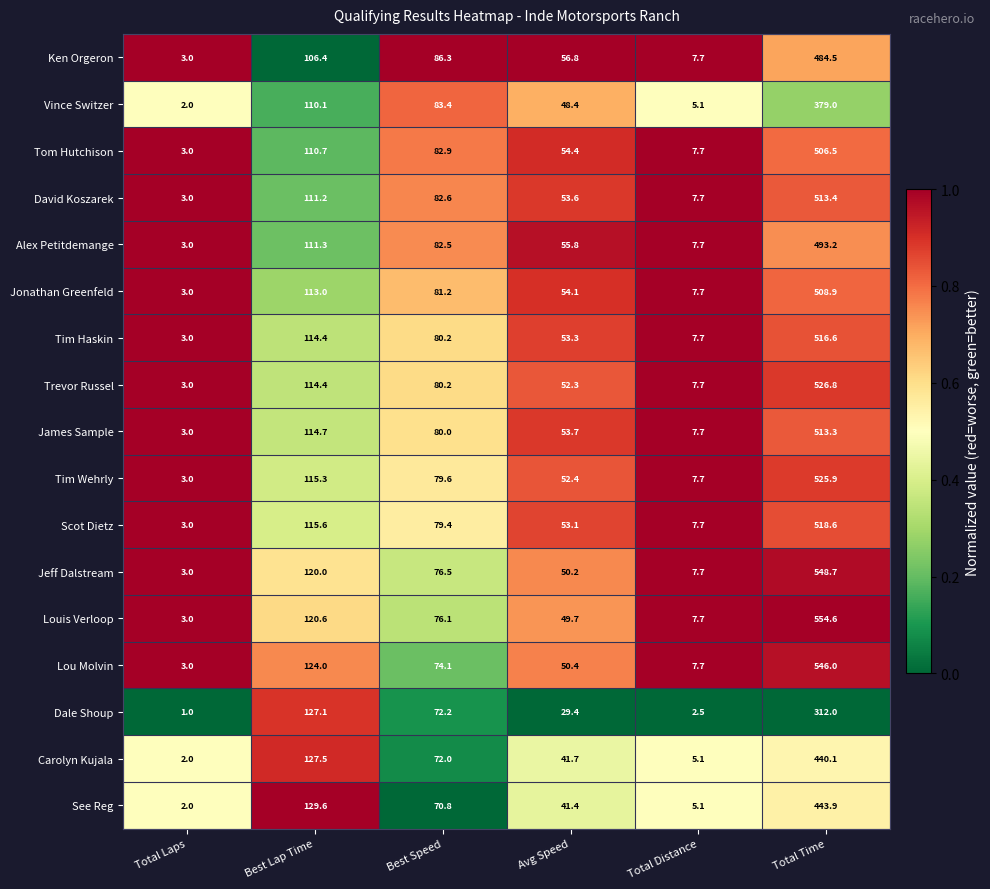

Which series changed the most between Total Laps and Best Lap Time?

See Reg